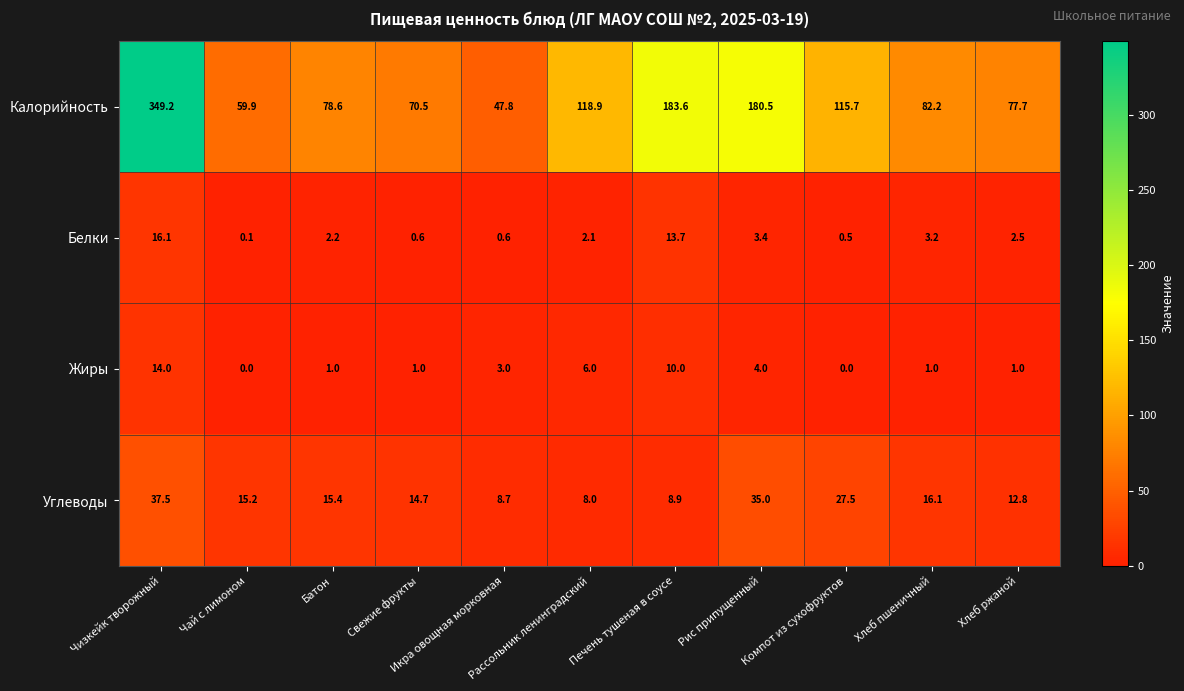

List the series in order of their peak value, lowest first.

Жиры, Белки, Углеводы, Калорийность